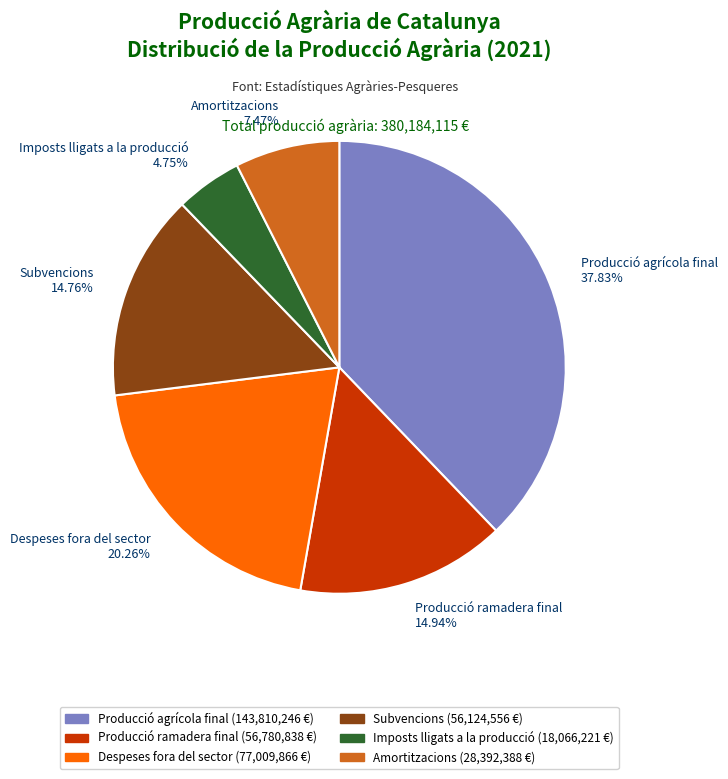

Is there any slice that represents more than half of the pie?

No